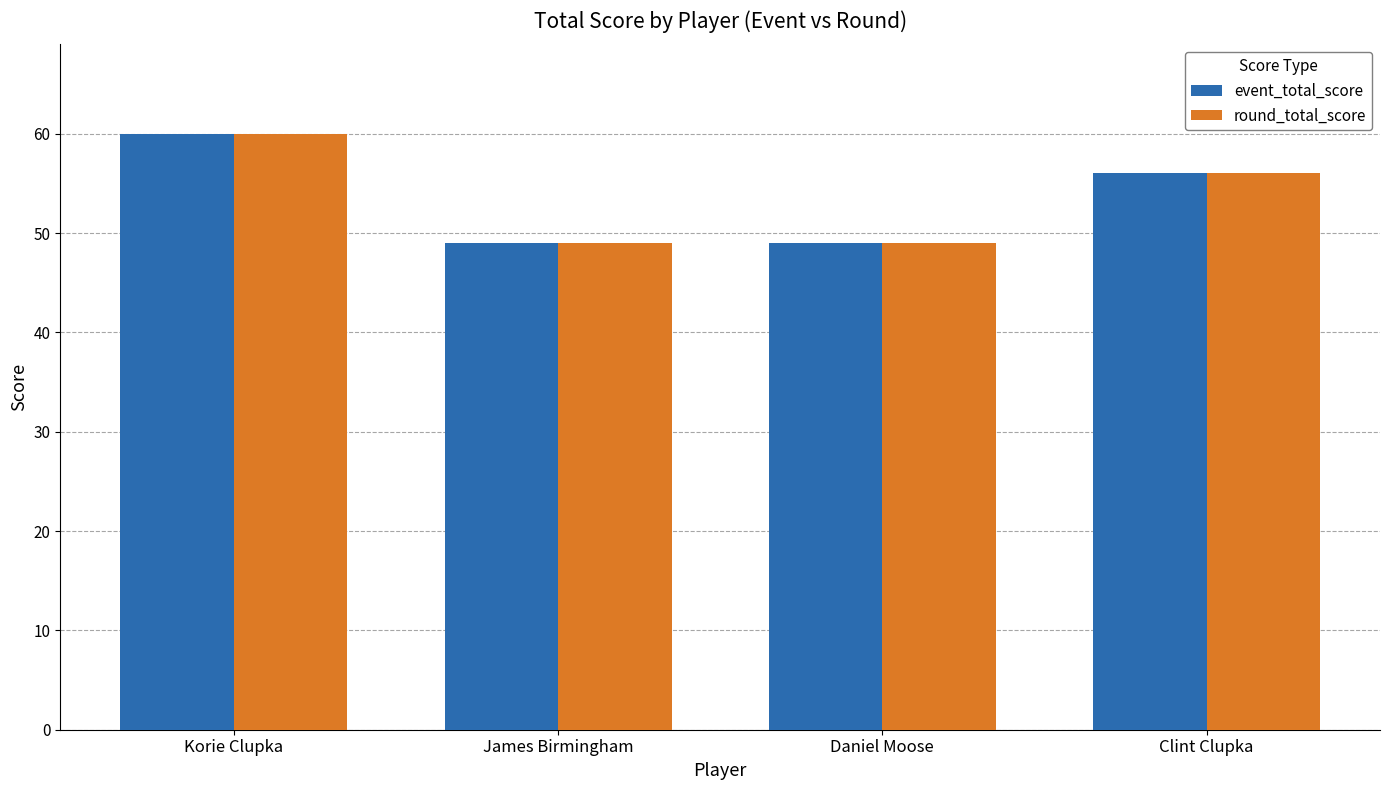

What is the difference between the maximum and minimum values in the event_total_score series?

11